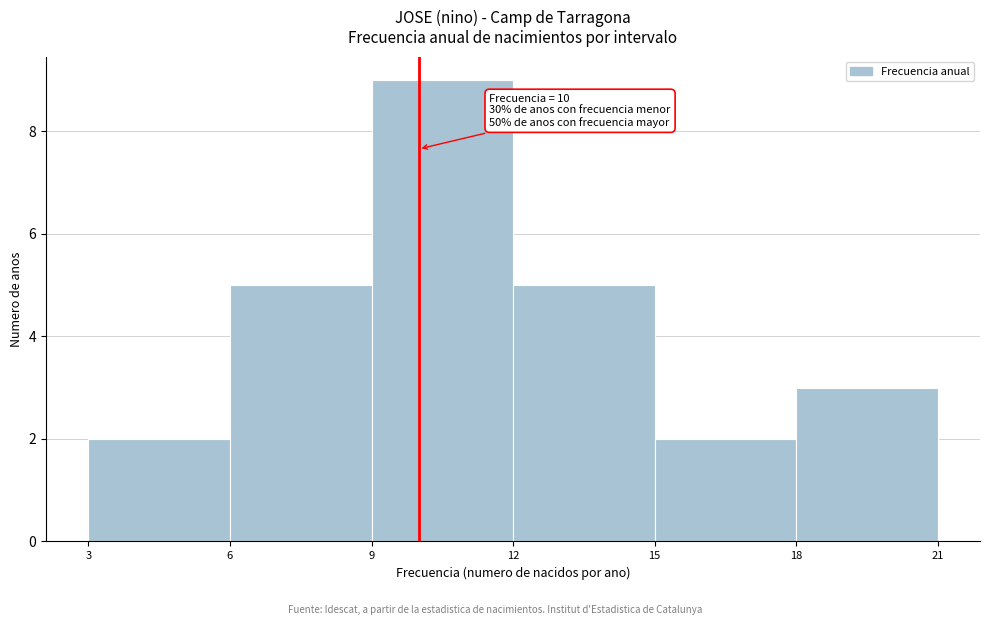

Which range on the x-axis has the tallest bar?

9 to 12